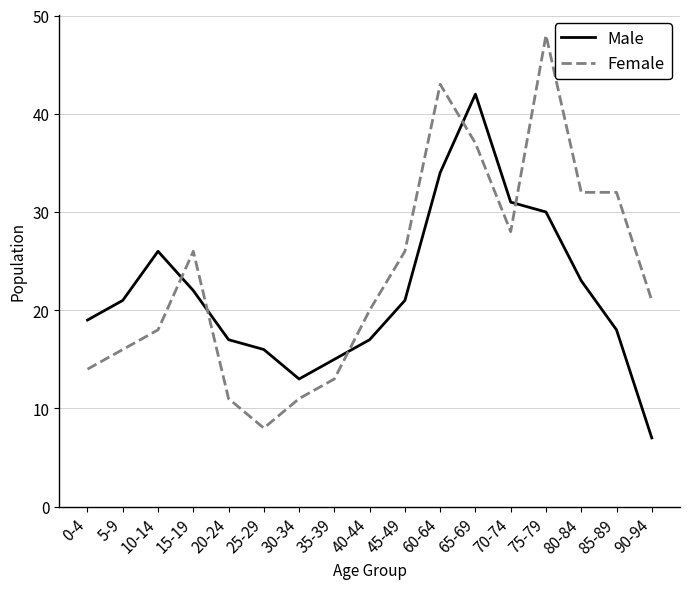

At which category is the sum across all series the highest?

65-69